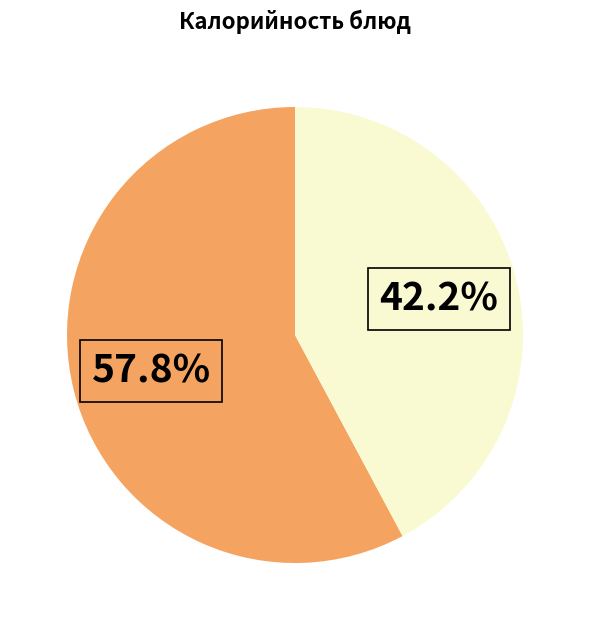

Is there any slice that represents more than half of the pie?

Yes